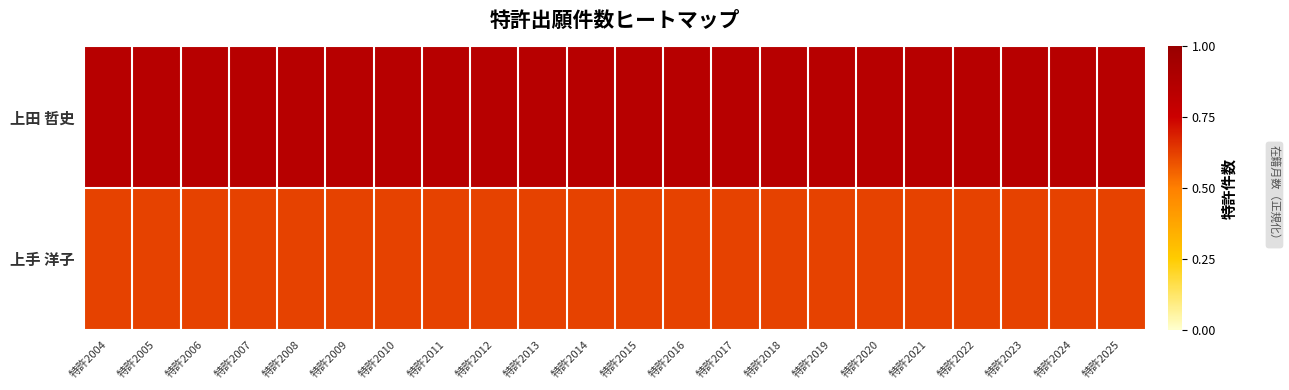

Reading right to left, what are all the values shown in this chart?

上田 哲史: 特許2025=0.8	特許2024=0.8	特許2023=0.8	特許2022=0.8	特許2021=0.8	特許2020=0.8	特許2019=0.8	特許2018=0.8	特許2017=0.8	特許2016=0.8	特許2015=0.8	特許2014=0.8	特許2013=0.8	特許2012=0.8	特許2011=0.8	特許2010=0.8	特許2009=0.8	特許2008=0.8	特許2007=0.8	特許2006=0.8	特許2005=0.8	特許2004=0.8
上手 洋子: 特許2025=0.6	特許2024=0.6	特許2023=0.6	特許2022=0.6	特許2021=0.6	特許2020=0.6	特許2019=0.6	特許2018=0.6	特許2017=0.6	特許2016=0.6	特許2015=0.6	特許2014=0.6	特許2013=0.6	特許2012=0.6	特許2011=0.6	特許2010=0.6	特許2009=0.6	特許2008=0.6	特許2007=0.6	特許2006=0.6	特許2005=0.6	特許2004=0.6